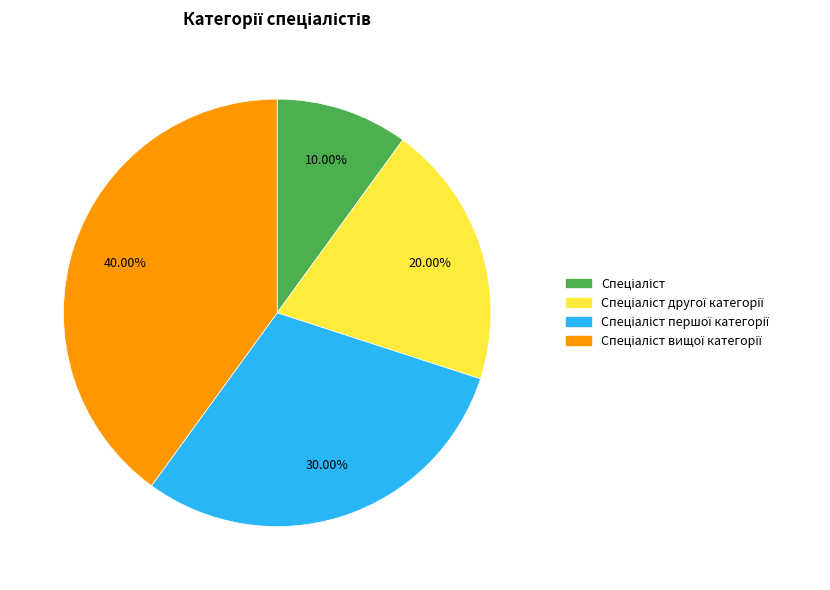

Does any single category account for the majority?

No